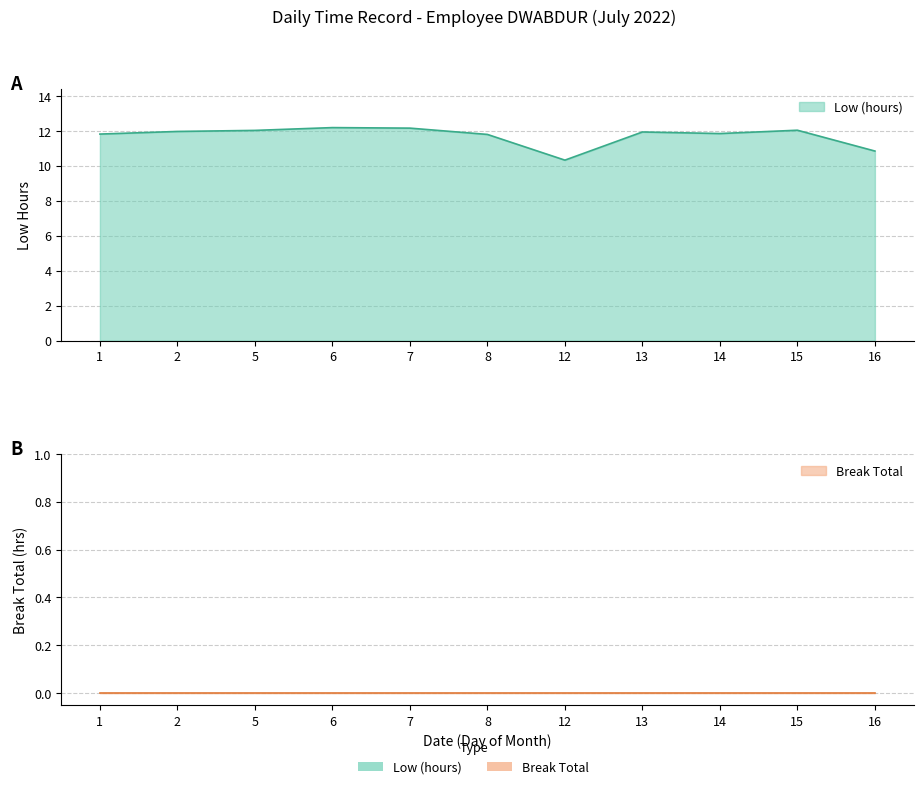

At which category does the data reach its first local valley?

12